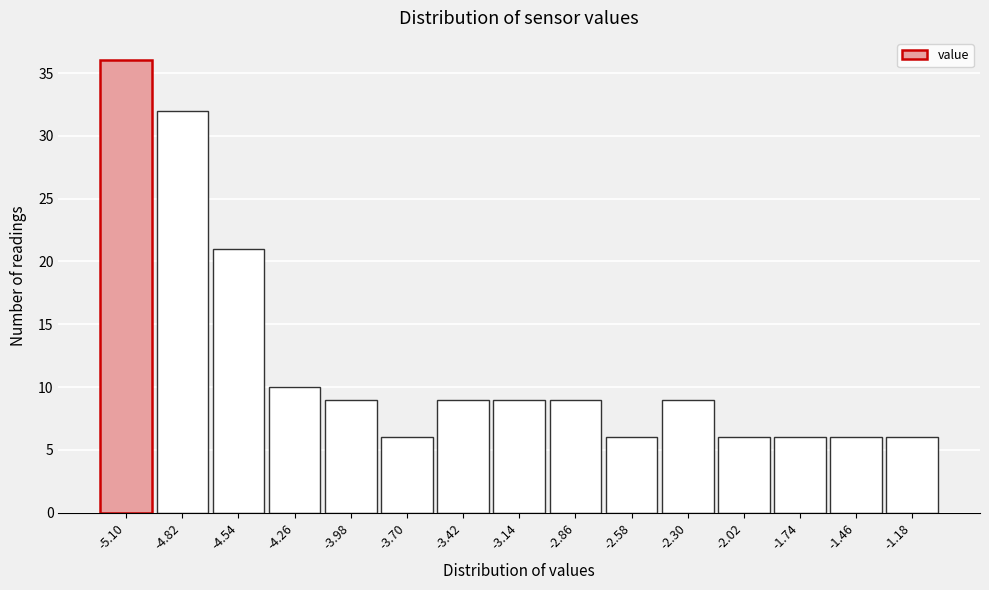

Reading left to right, extract all data points from this chart.

36	32	21	10	9	6	9	9	9	6	9	6	6	6	6